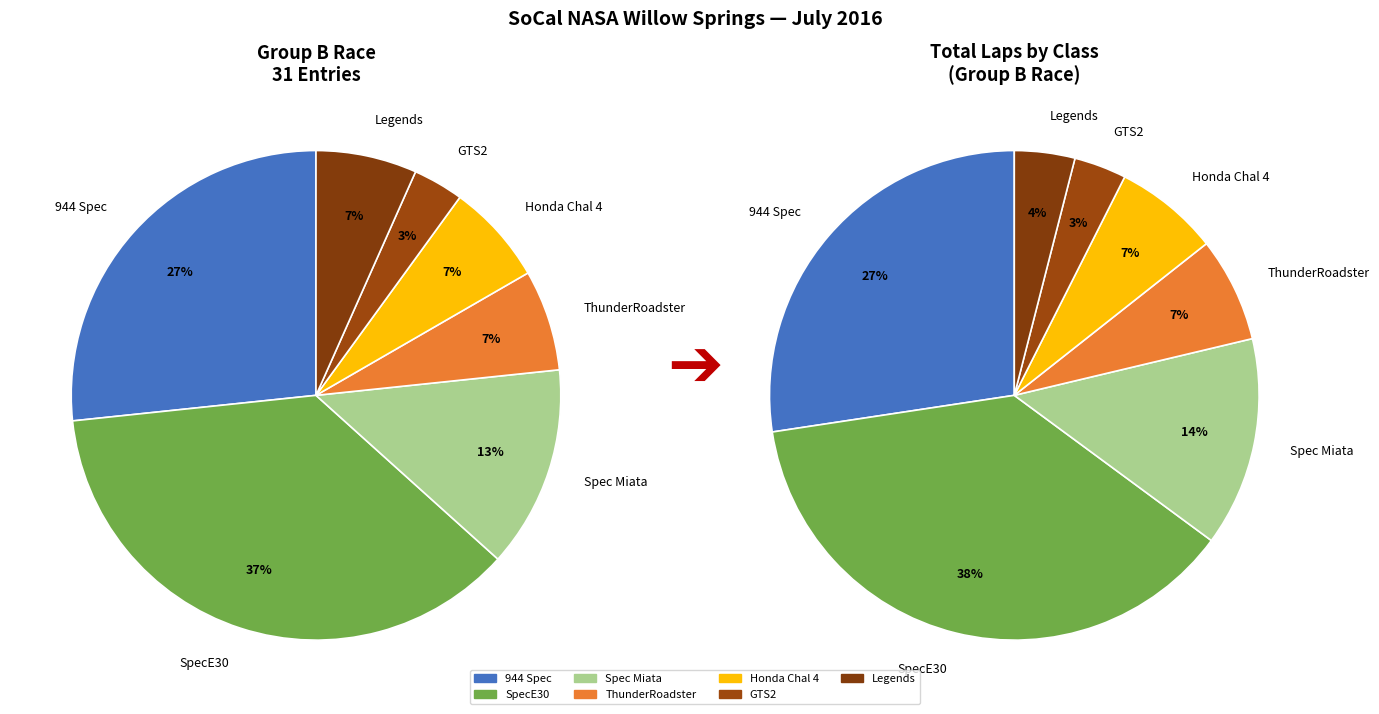

What percentage is the Spec Miata slice, to the nearest percent?

13%